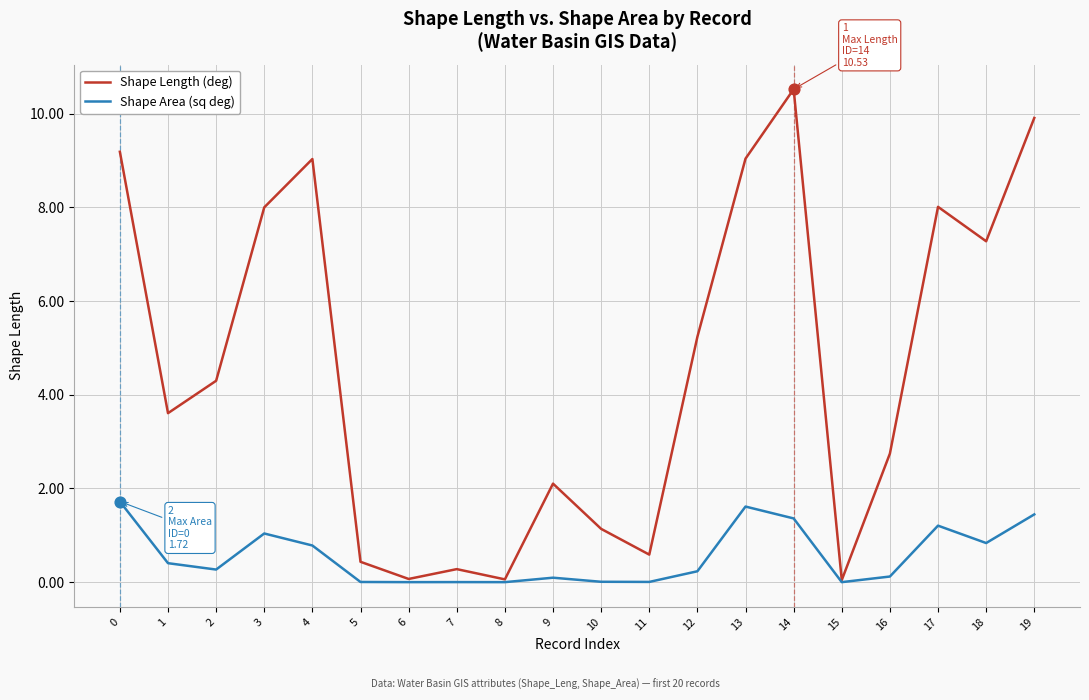

At how many categories does at least one series exceed 10?

1